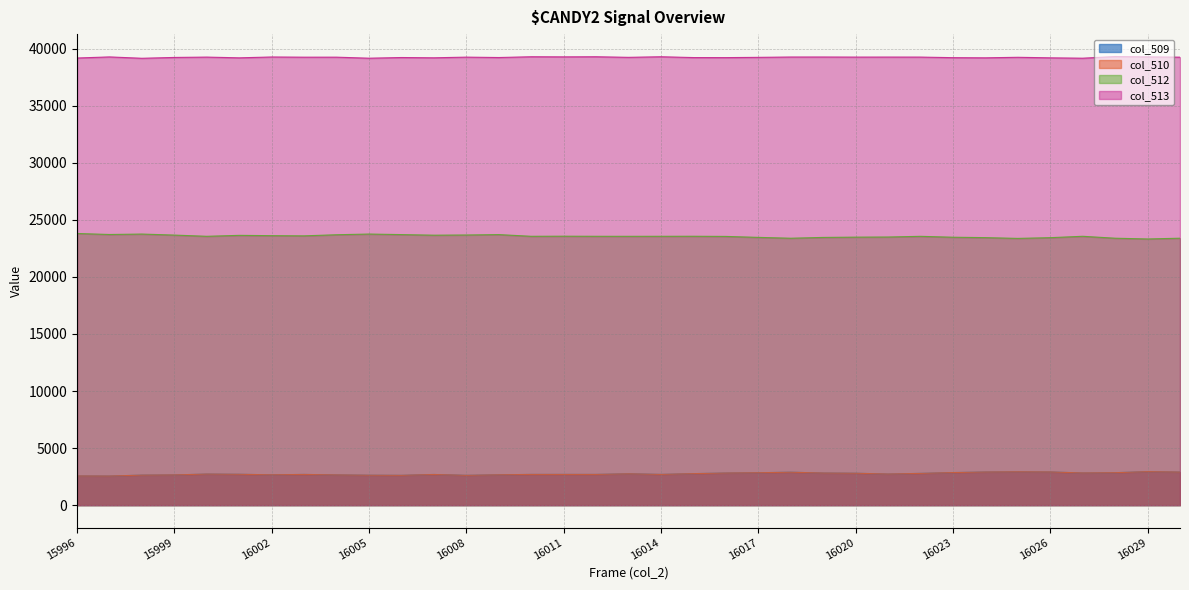

True or false: col_513 and col_509 intersect in this chart.

False